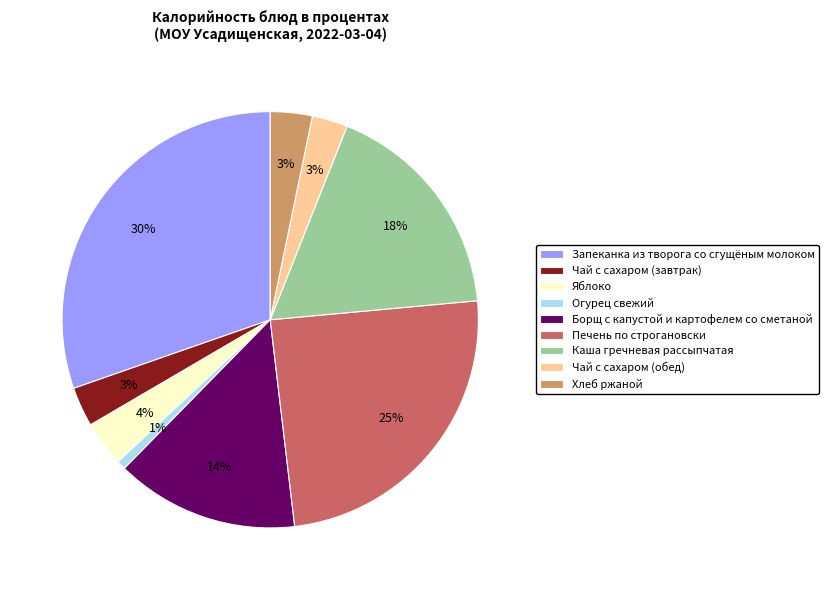

Which has a higher value, Запеканка из творога со сгущёным молоком or Каша гречневая рассыпчатая?

Запеканка из творога со сгущёным молоком